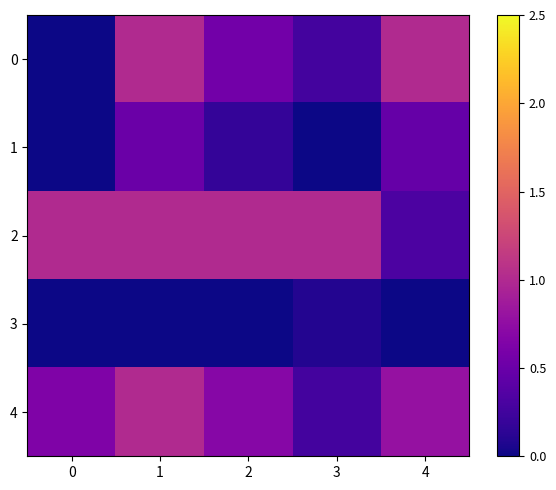

Which has a higher value, 1 or 2?

1